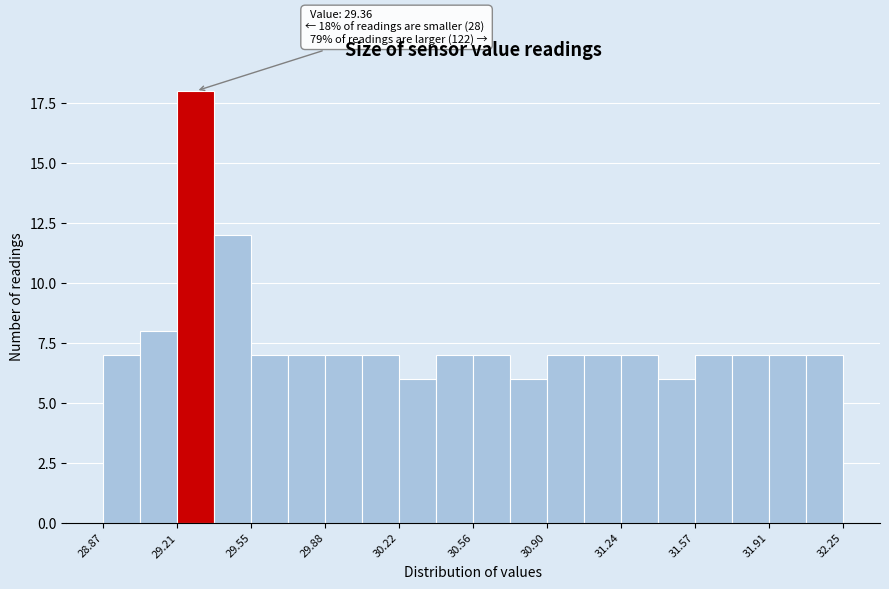

Read against the x-axis, roughly where is the centre of the tallest bar?

29.30